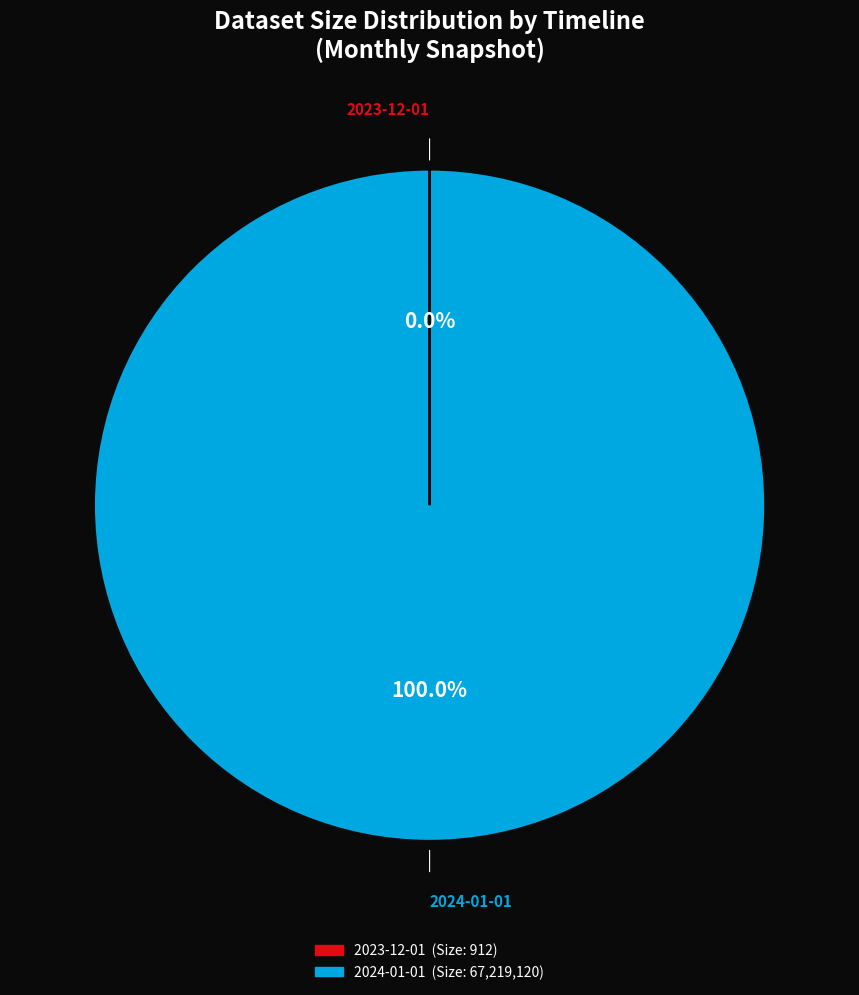

Does any single category account for the majority?

Yes